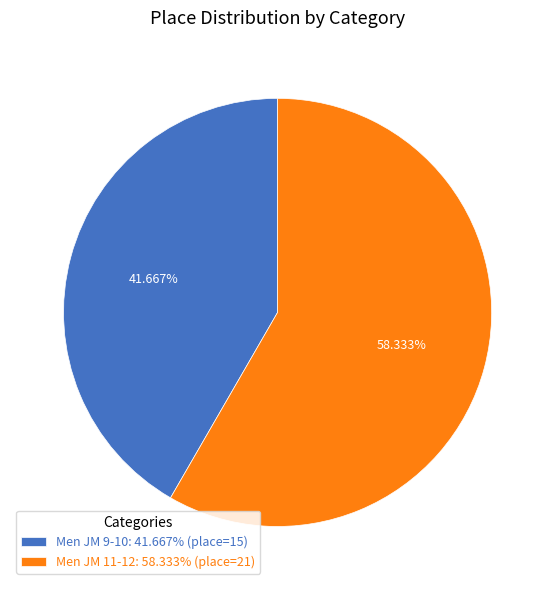

How many segments does this pie chart have?

2